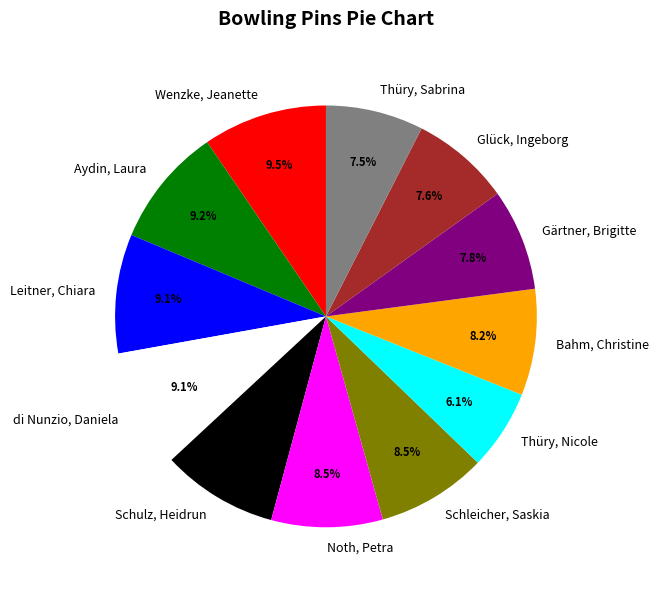

What percentage is the di Nunzio, Daniela slice, to the nearest percent?

9%